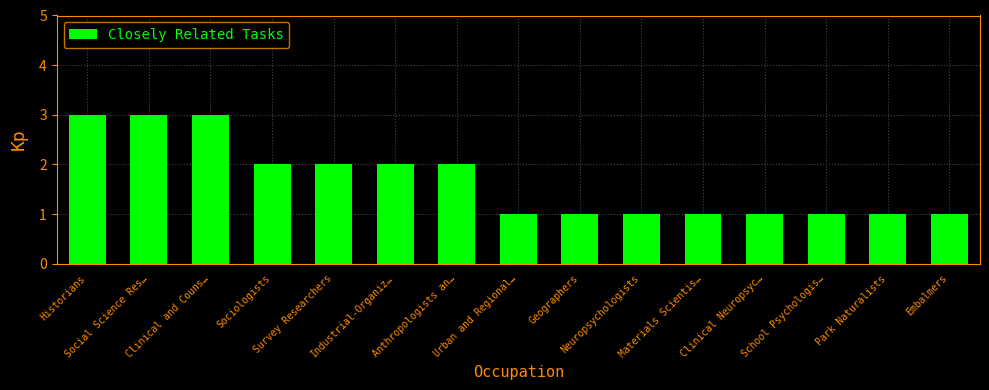

What is the sum of all values?

25